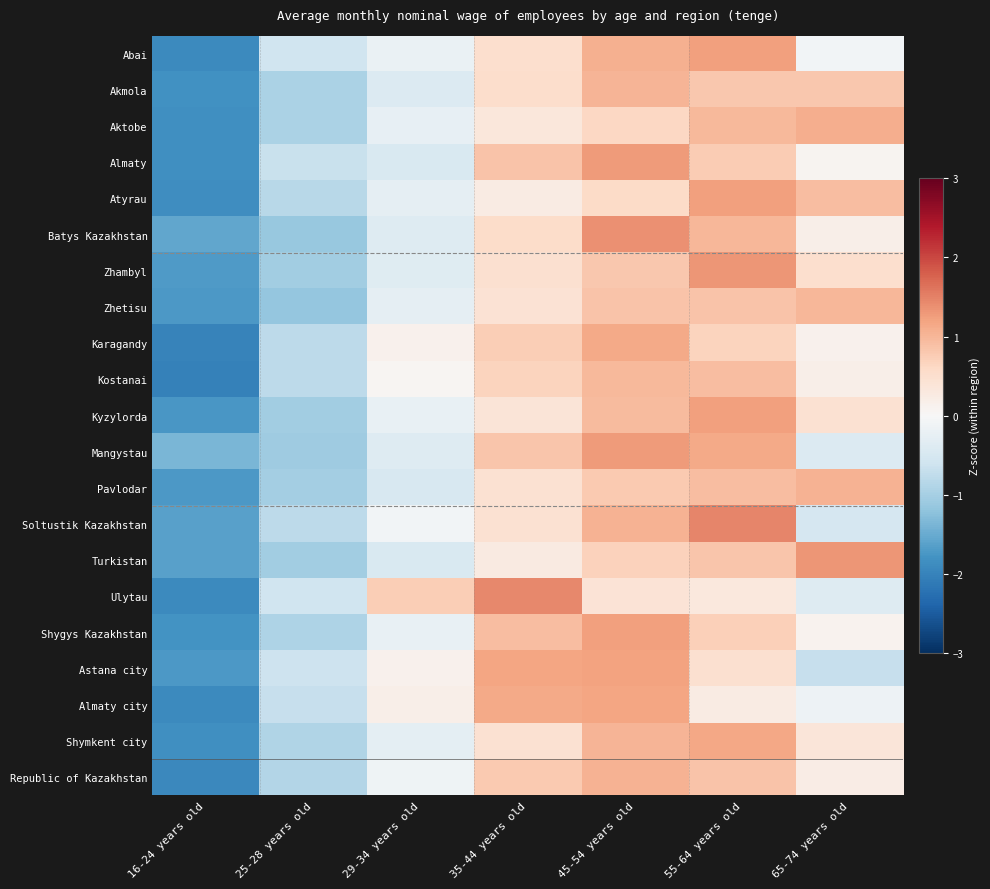

What is the spread (max minus min) of values at 16-24 years old?

0.6